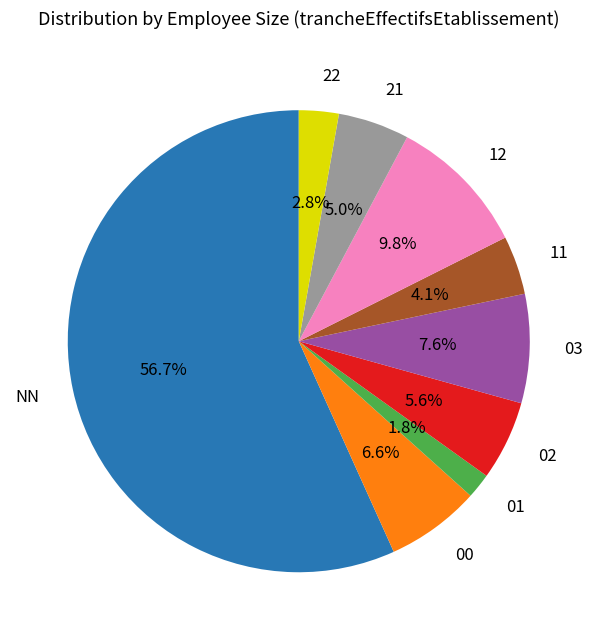

Which category has the smallest portion of the pie?

01